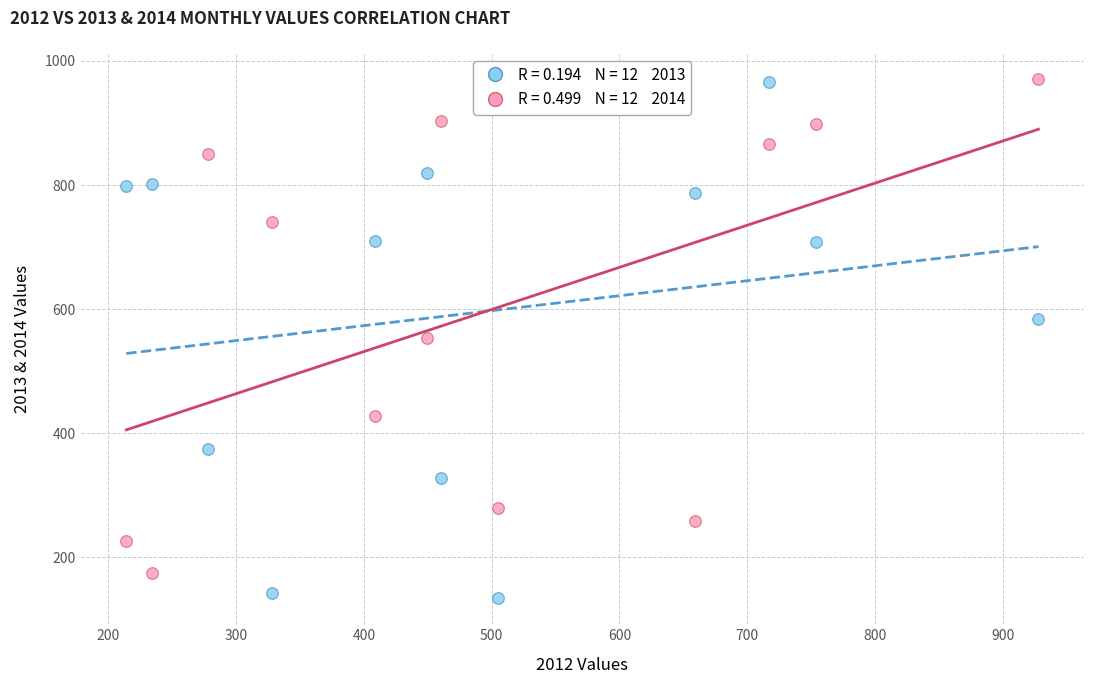

Across all data points, what is the range of Y values (max minus min)?

837